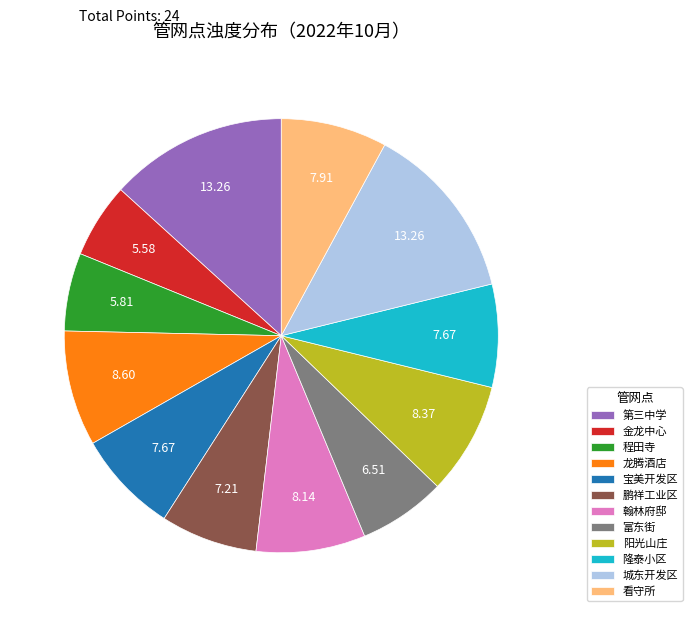

Approximately how many times larger is the value at 金龙中心 compared to 宝美开发区?

0.7